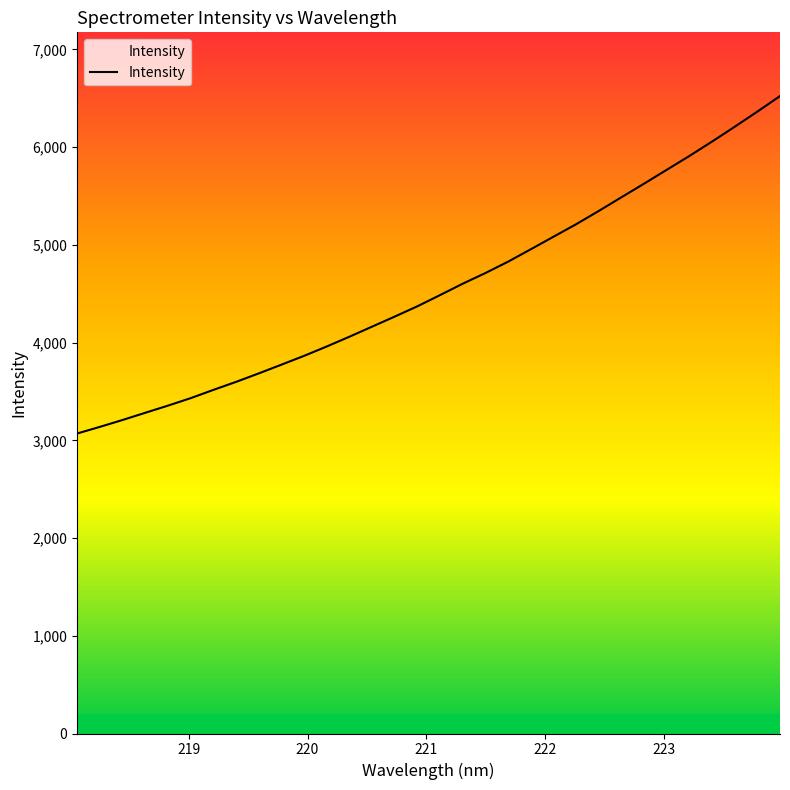

What is the difference between the maximum and minimum values?

3452.5